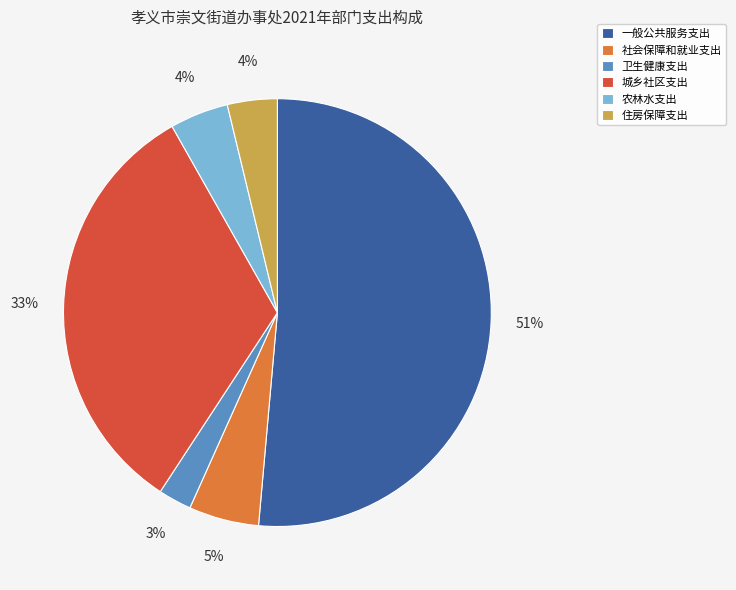

What percentage is the 住房保障支出 slice, to the nearest percent?

4%